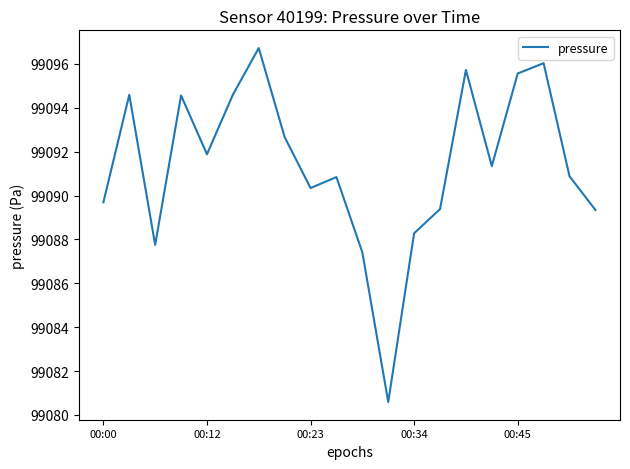

What is the smallest value displayed?

99080.6